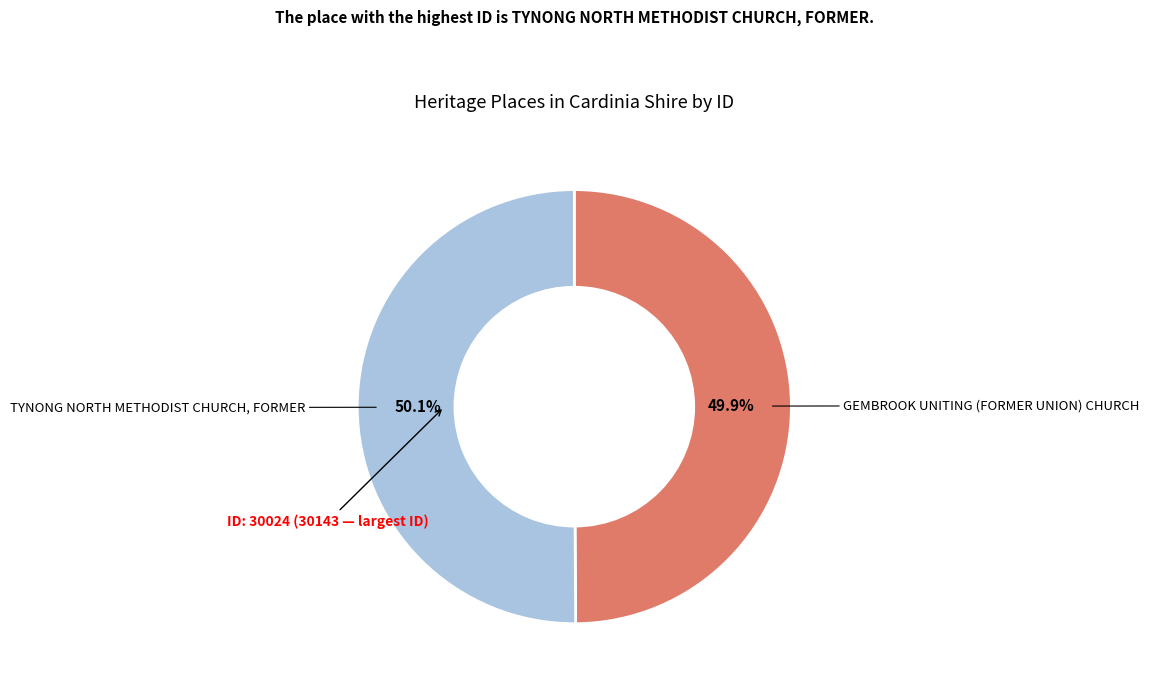

Does any single category account for the majority?

Yes